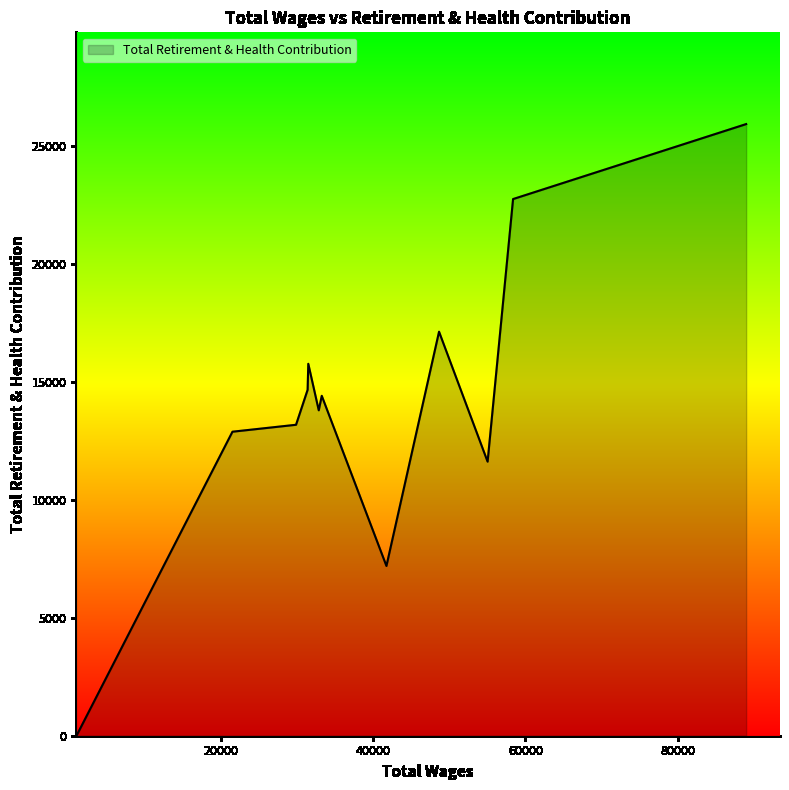

What is the difference between the maximum and minimum values?

25922